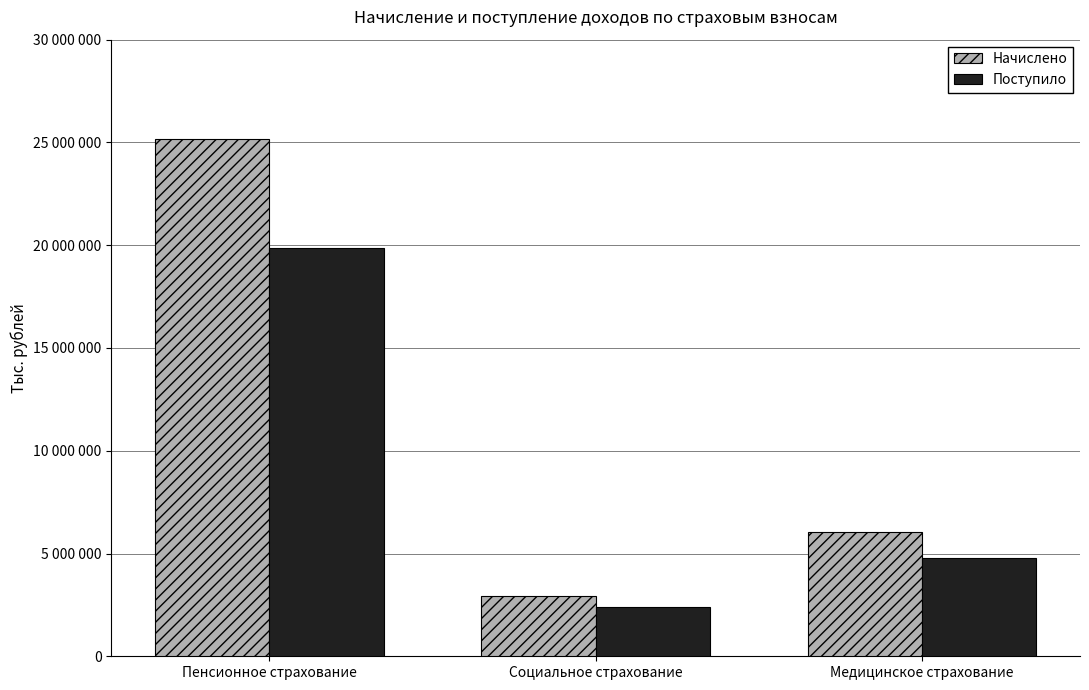

Reading left to right, list all the values displayed in this chart.

Начислено: Пенсионное страхование=25164429	Социальное страхование=2951223	Медицинское страхование=6028780
Поступило: Пенсионное страхование=19856715	Социальное страхование=2383069	Медицинское страхование=4805297